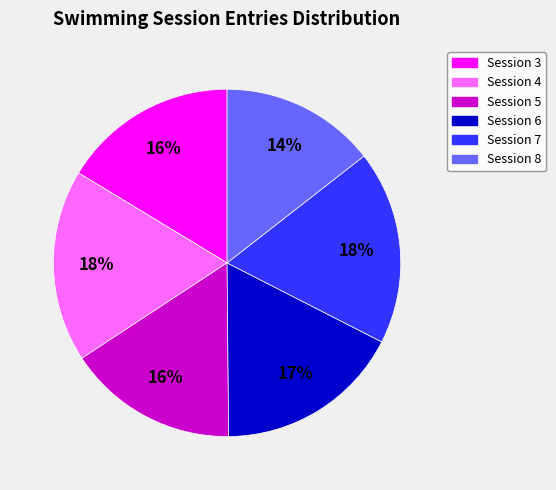

Which slice is the smallest?

Session 8